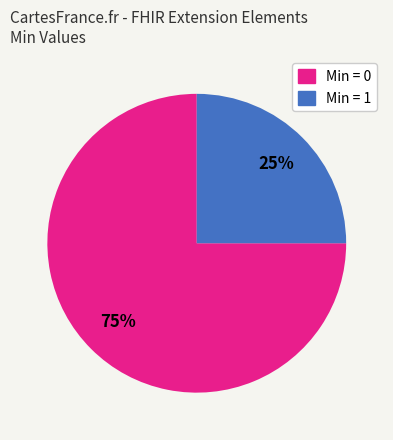

Is there any slice that represents more than half of the pie?

Yes